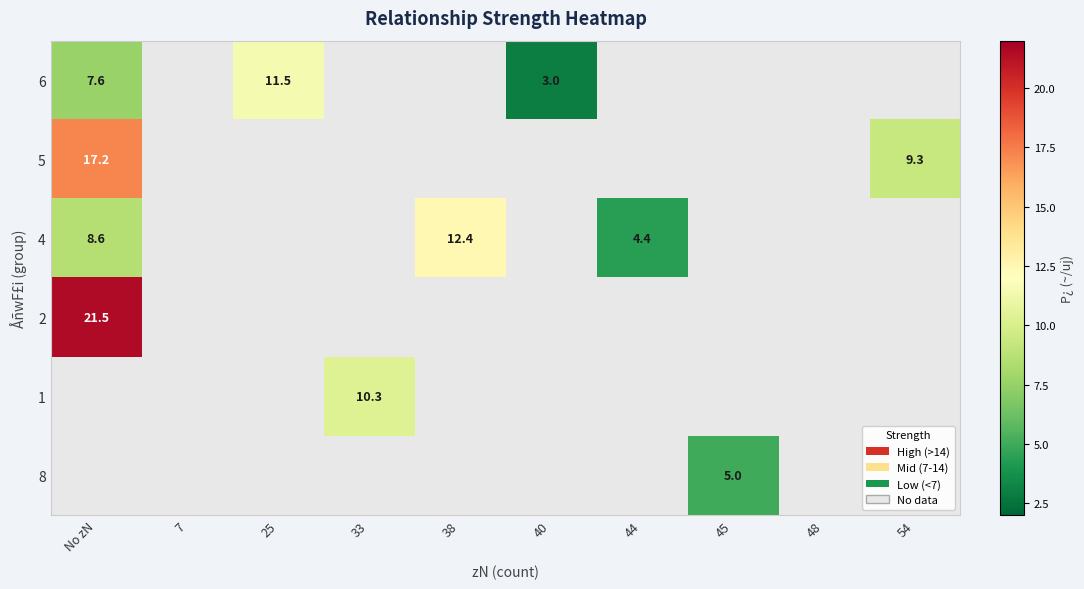

Is it true that 4 equals 8.6 at No zN?

True